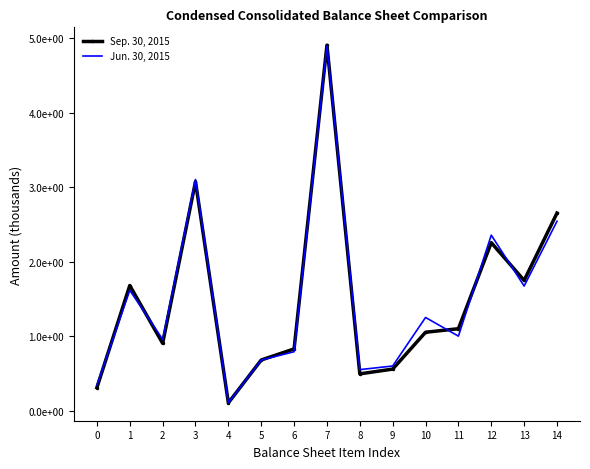

What are all the series names shown in the legend?

Sep. 30, 2015, Jun. 30, 2015